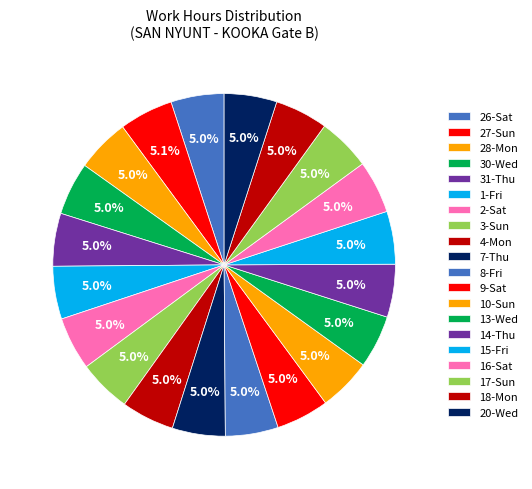

To the nearest percent, what is the combined percentage of 20-Wed and 28-Mon?

10%